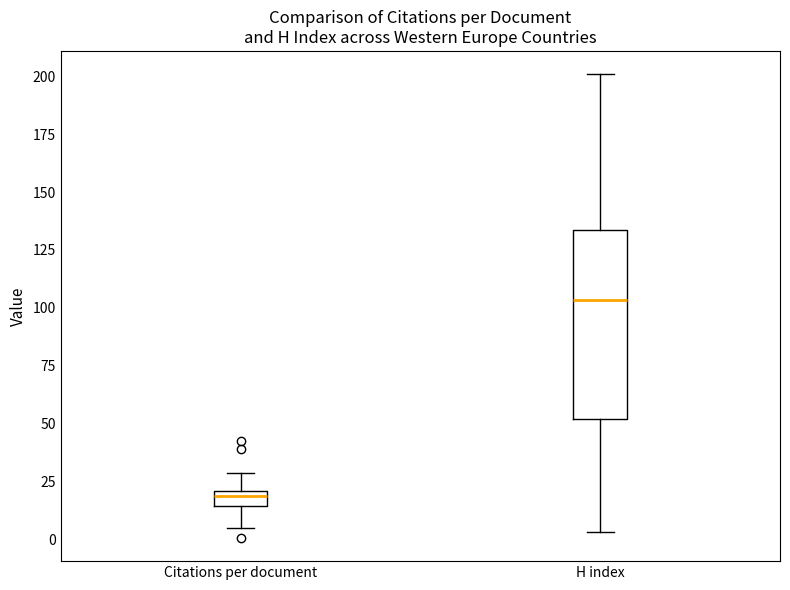

Which box is the tallest, from its lower edge to its upper edge?

H index